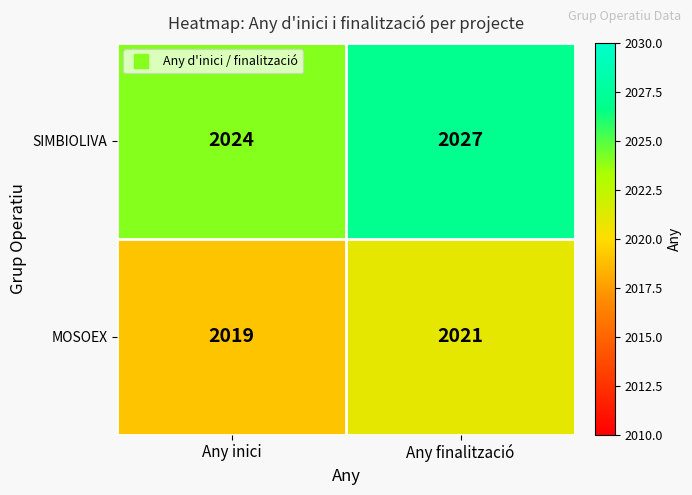

What is the average value of the MOSOEX series?

2020